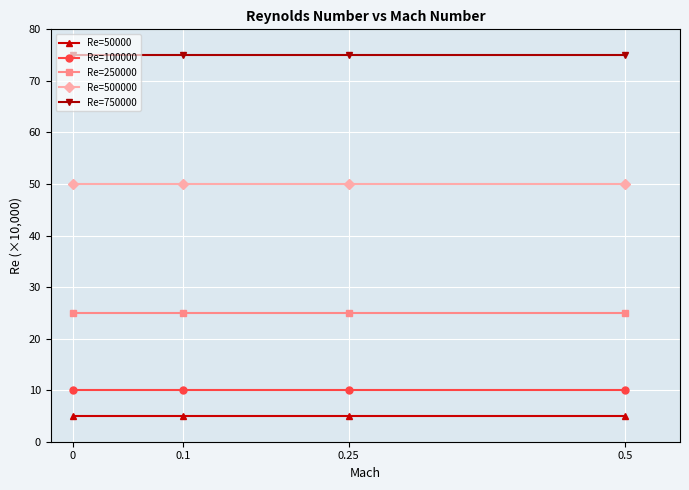

Is the value of Re=100000 at 0.1 greater than the value of Re=250000 at 0?

No